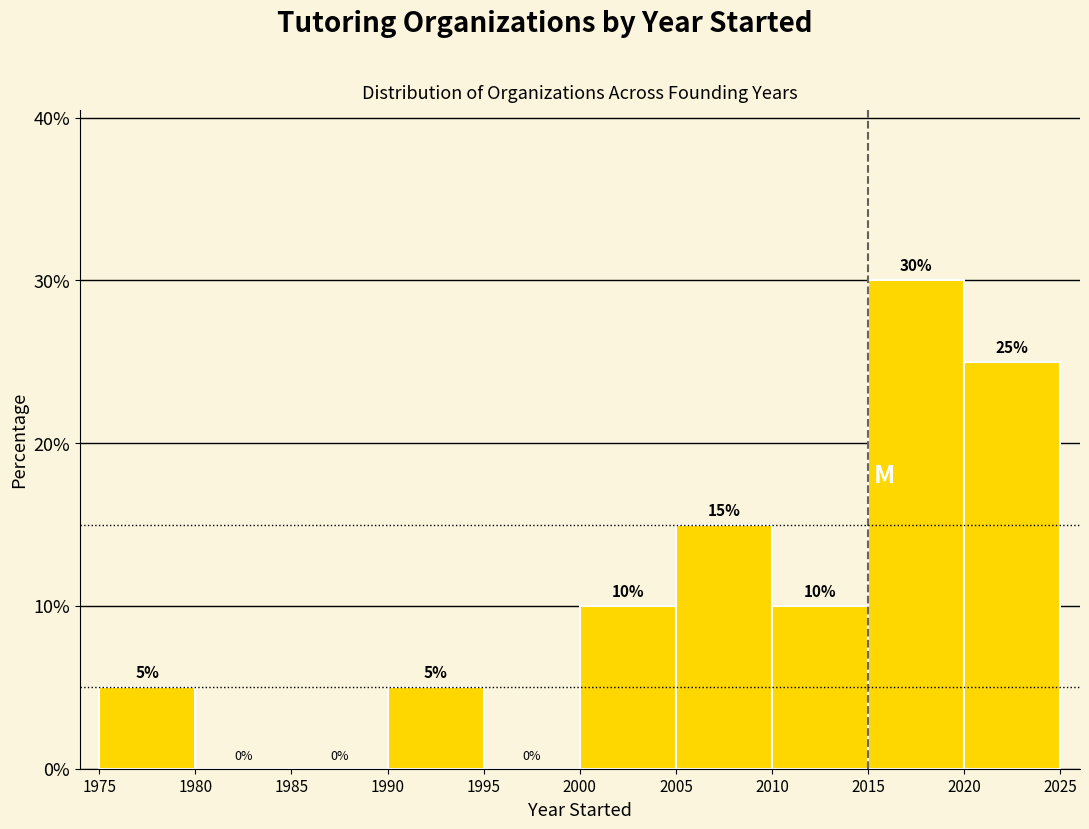

What is the height of the bar covering 2015 to 2020 on the x-axis?

30